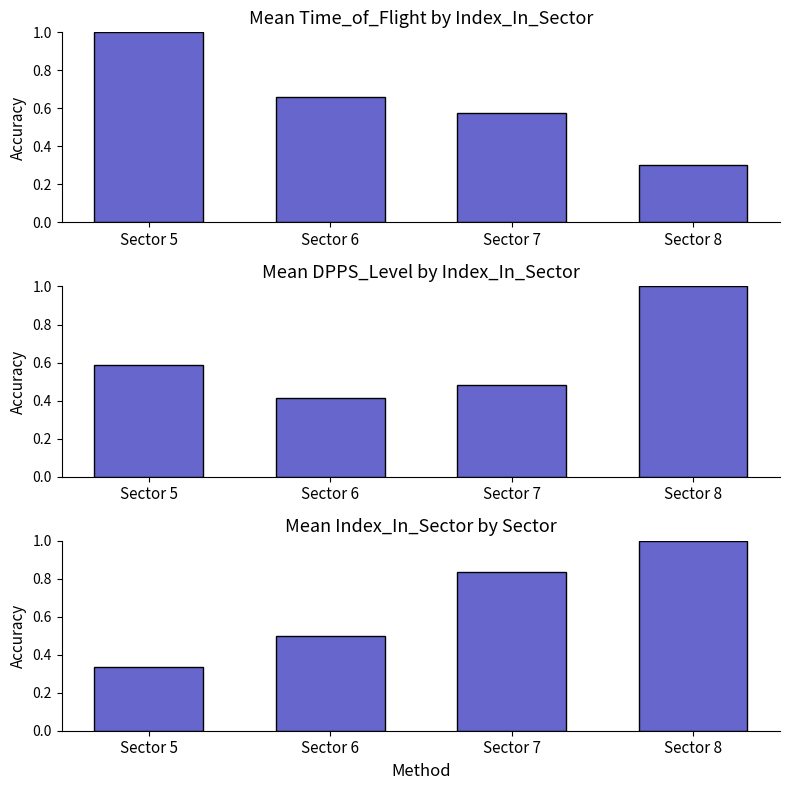

How many groups of bars are there?

4